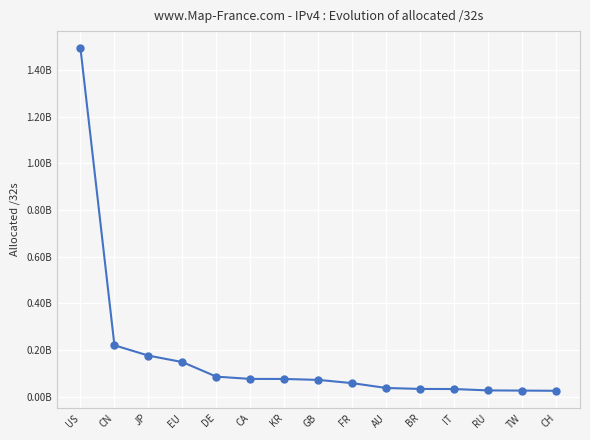

Rank the categories by value from lowest to highest.

CH, TW, RU, IT, BR, AU, FR, GB, KR, CA, DE, EU, JP, CN, US